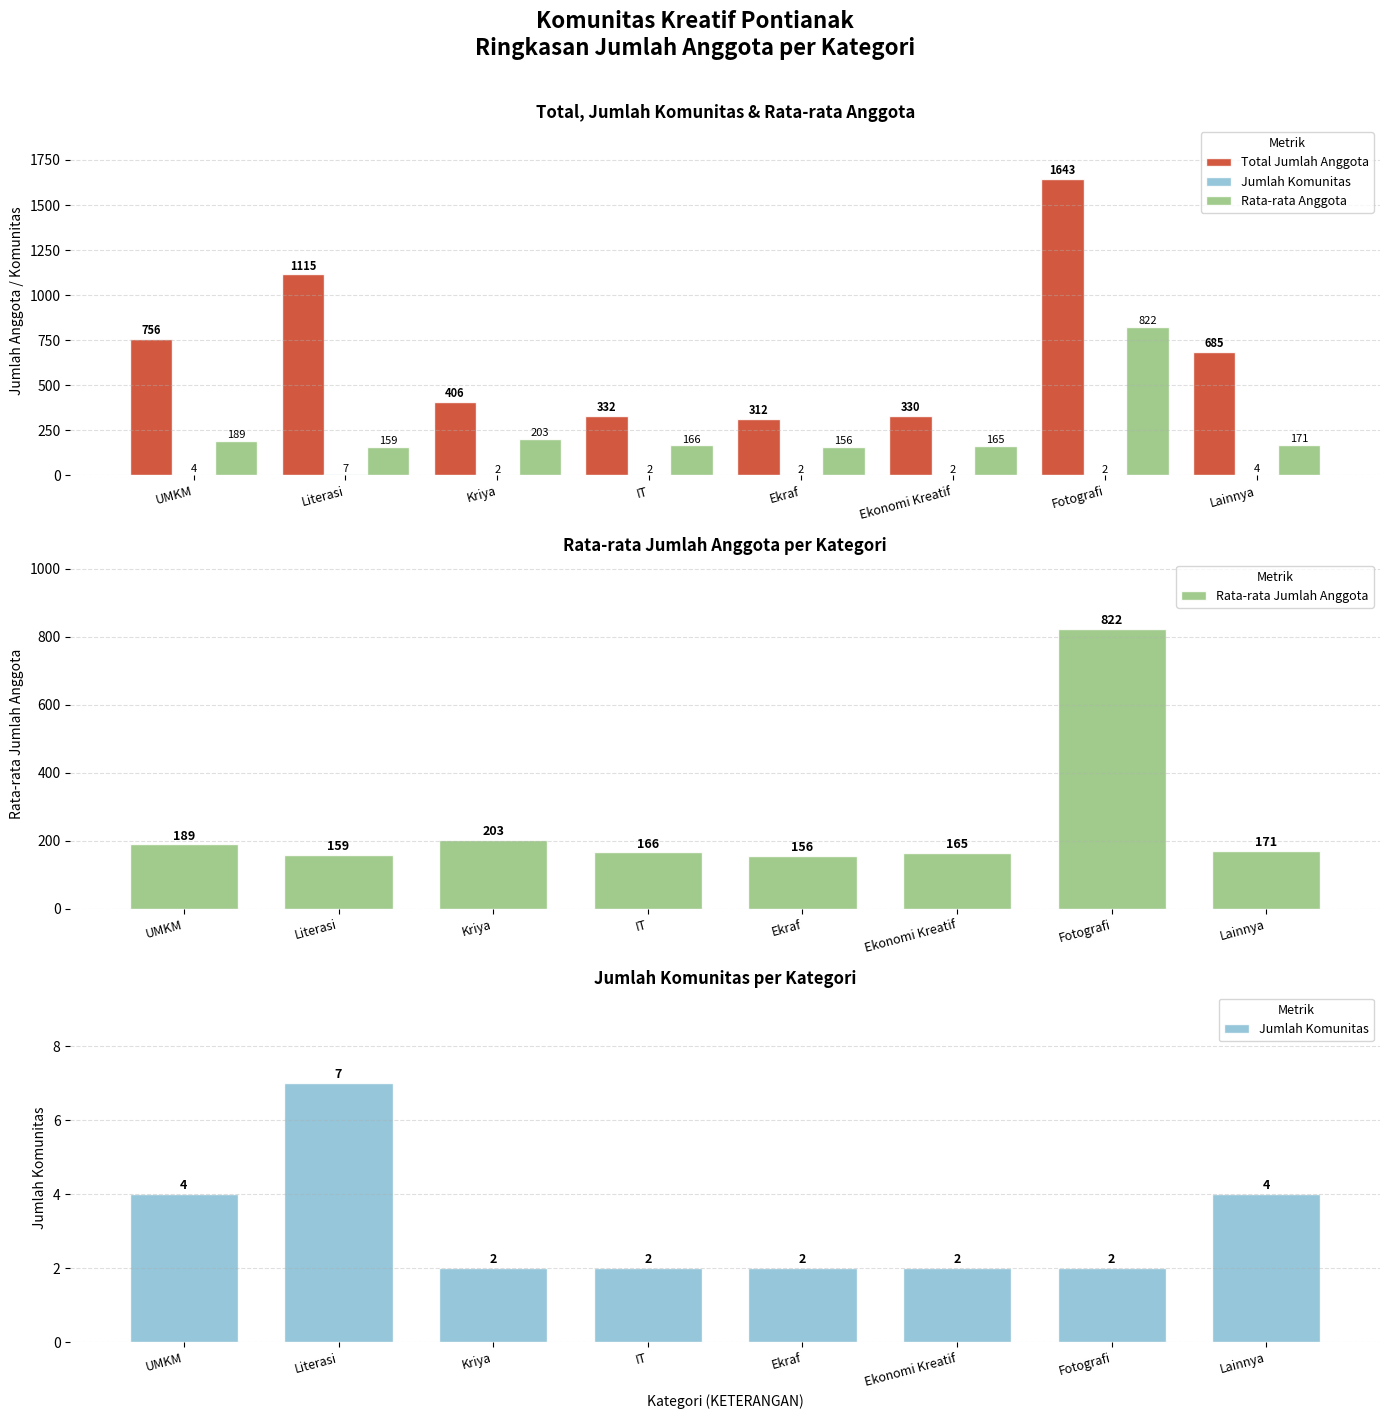

Does the chart contain any negative values?

No